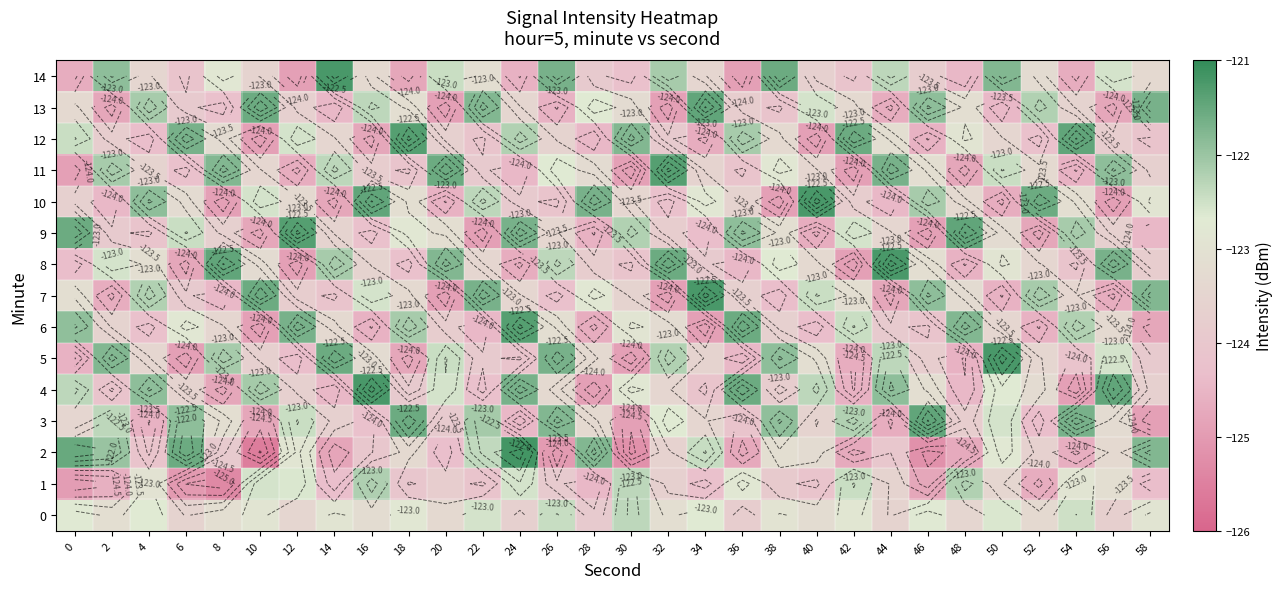

List the series in order of their peak value, highest first.

2, 4, 5, 7, 8, 10, 14, 6, 9, 11, 12, 3, 13, 1, 0